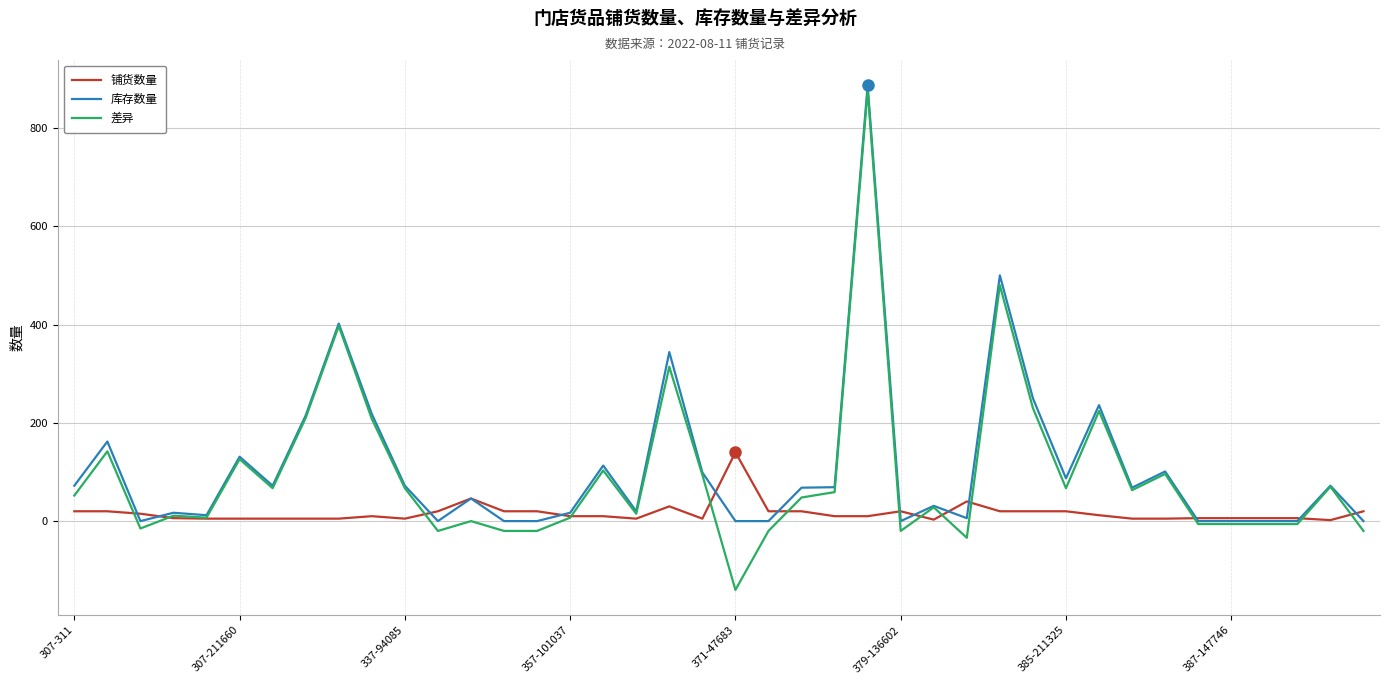

What is the highest value of the 铺货数量 series?

140